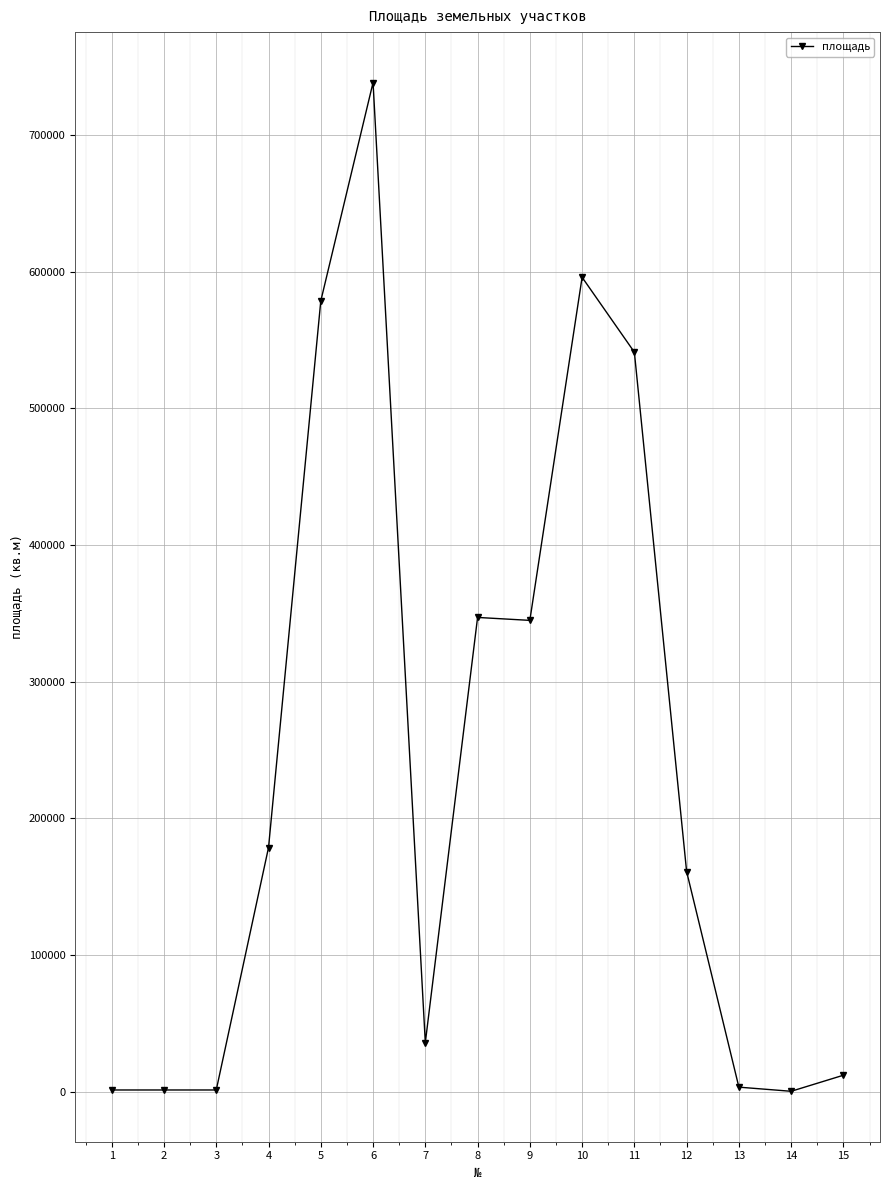

Which has a higher value, 5 or 10?

10